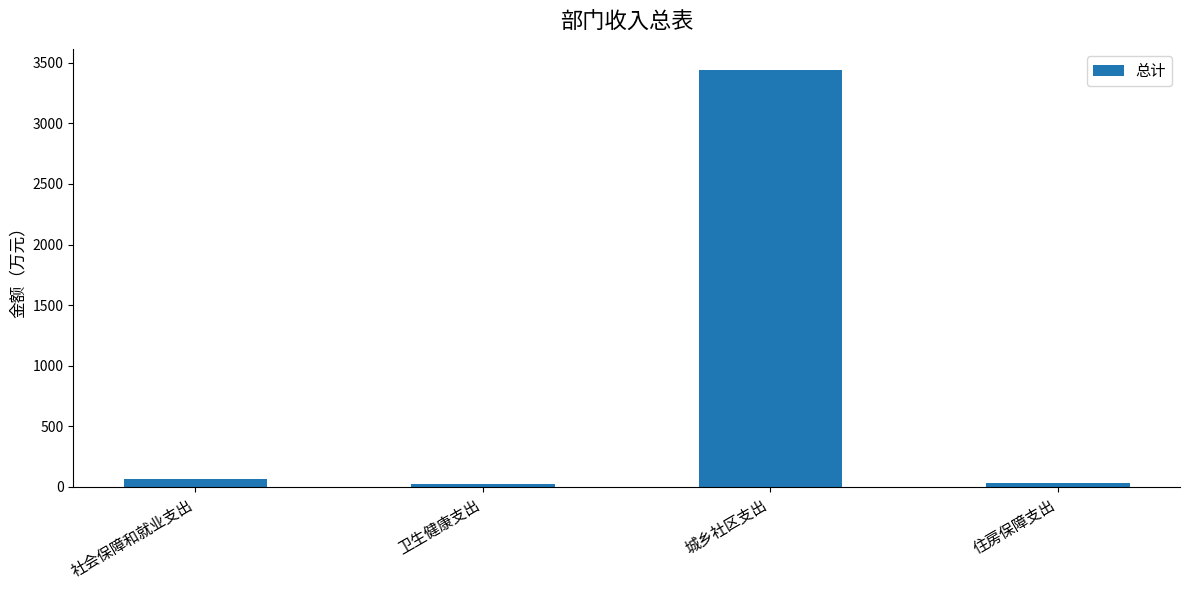

What is the sum of the values at 城乡社区支出 and 卫生健康支出?

3468.3